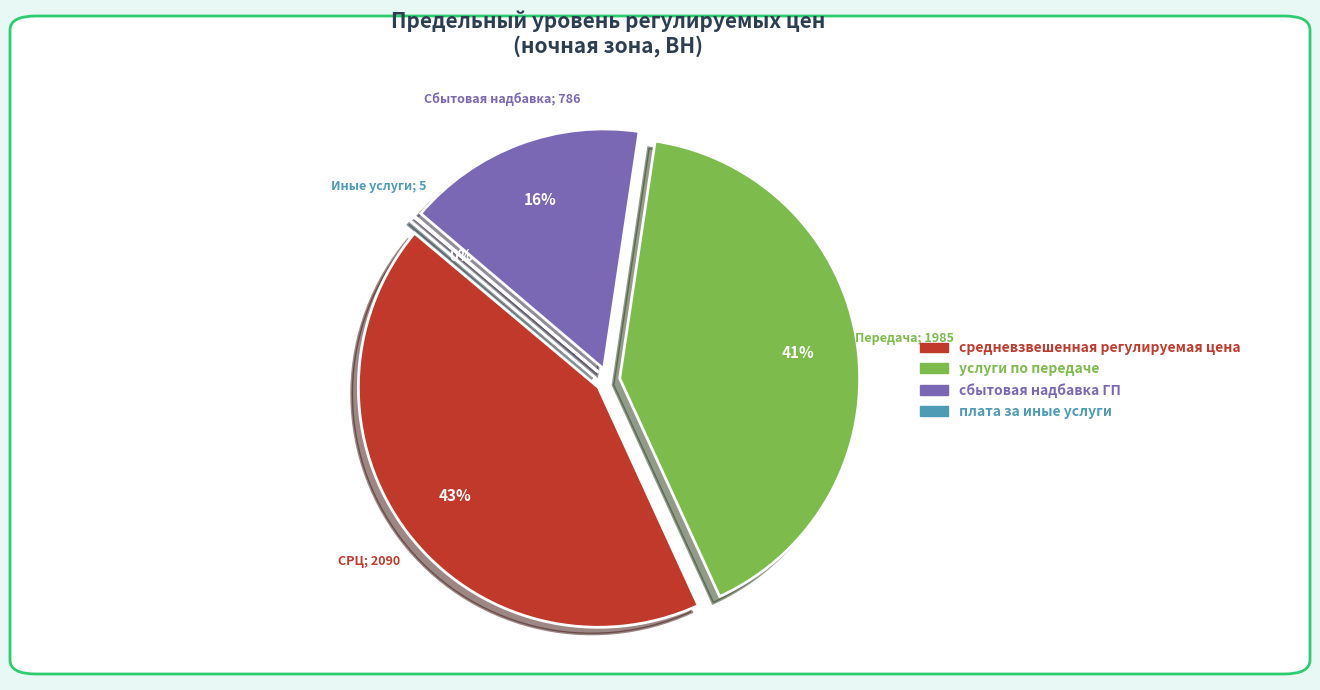

What is the ratio of the value at сбытовая надбавка ГП to the value at плата за иные услуги?

170.9